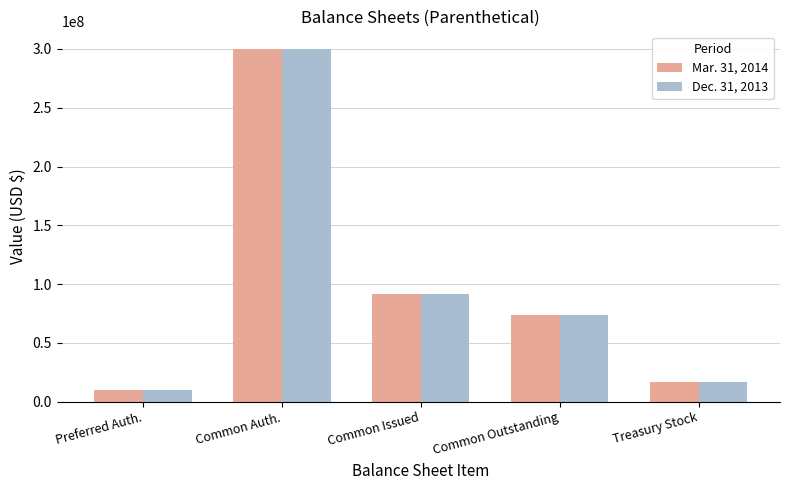

How many categories are shown in the chart?

5